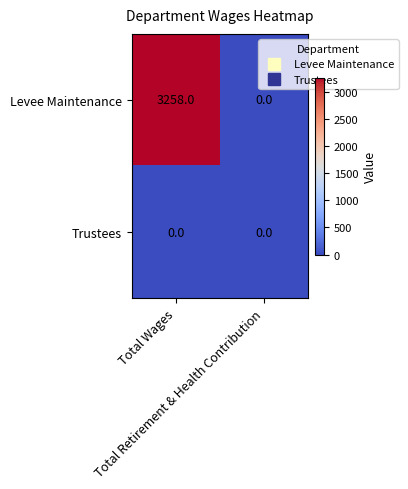

Rank the series by their maximum value, from lowest to highest.

Trustees, Levee Maintenance